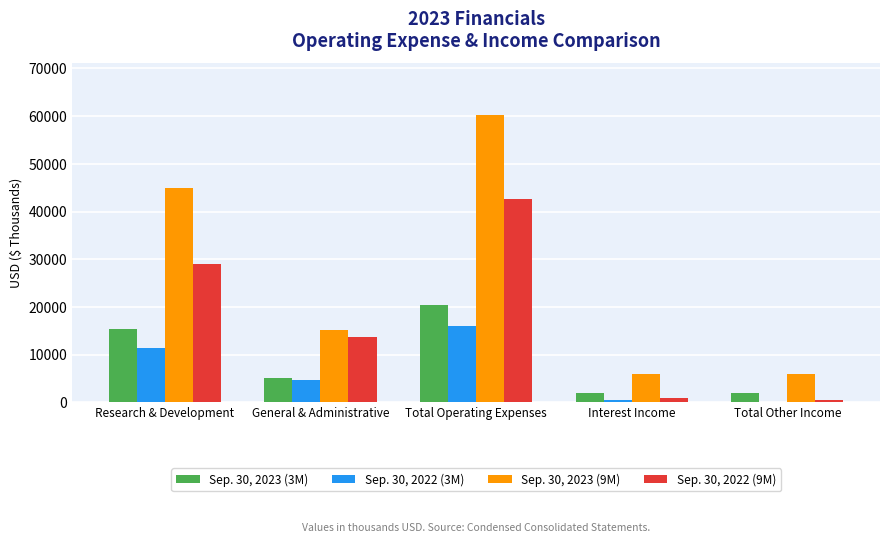

Which series changed the most between Research & Development and General & Administrative?

Sep. 30, 2023 (9M)